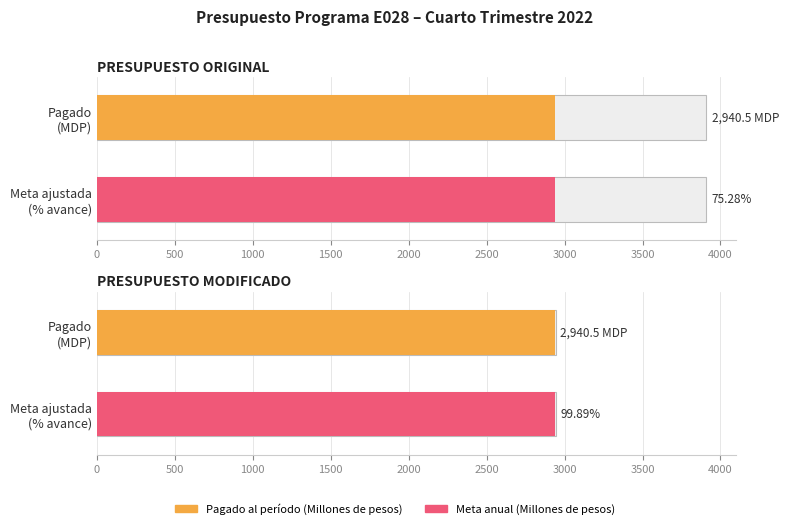

What is the difference between the highest and lowest values at PRESUPUESTO MODIFICADO?

3.2